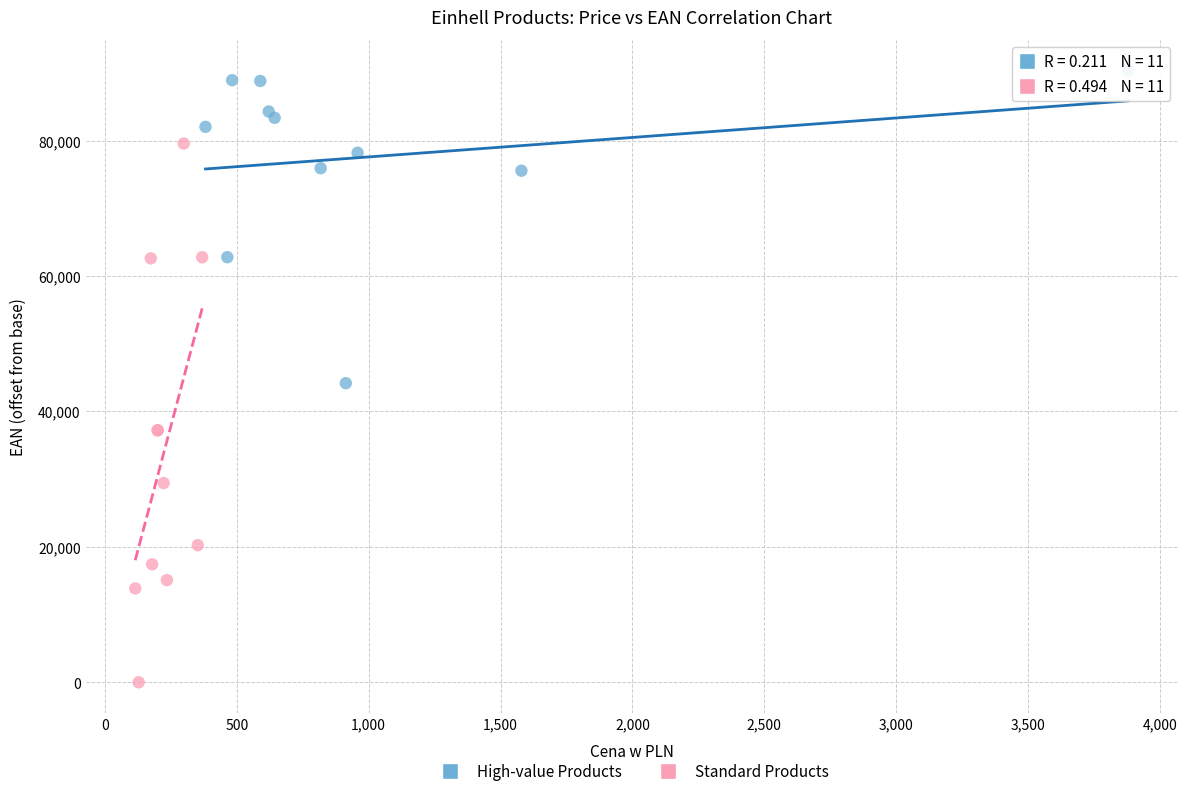

Which series contains the lowest Y value?

Standard Products